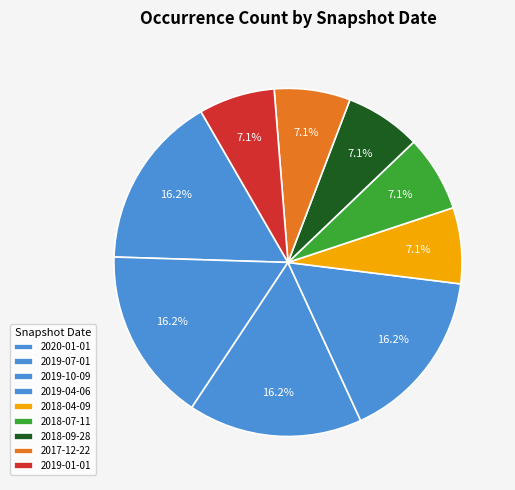

To the nearest percent, what is the difference between the largest and smallest slice percentages?

9%